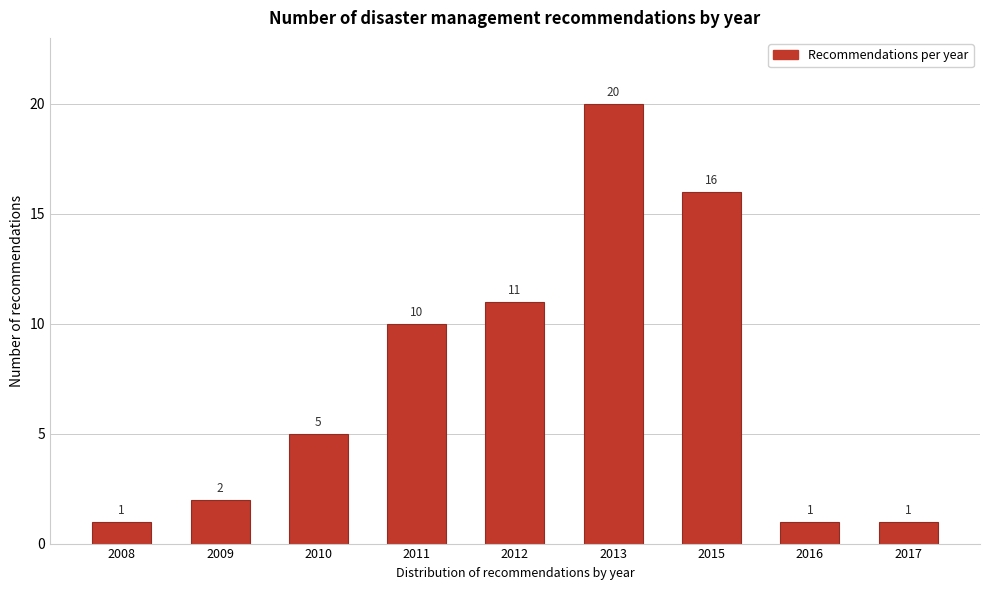

Reading right to left, list all the values displayed in this chart.

2017=1	2016=1	2015=16	2013=20	2012=11	2011=10	2010=5	2009=2	2008=1